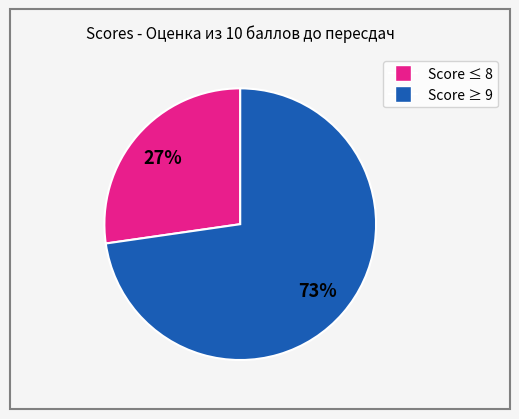

Is there any slice that represents more than half of the pie?

Yes